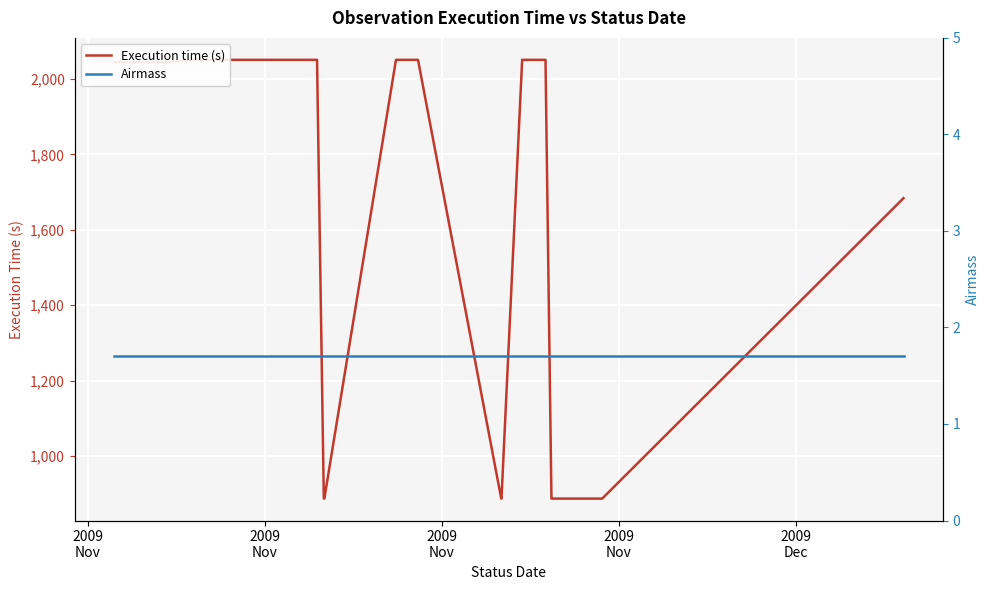

Where is Airmass nearest to the value 1?

2009
Nov